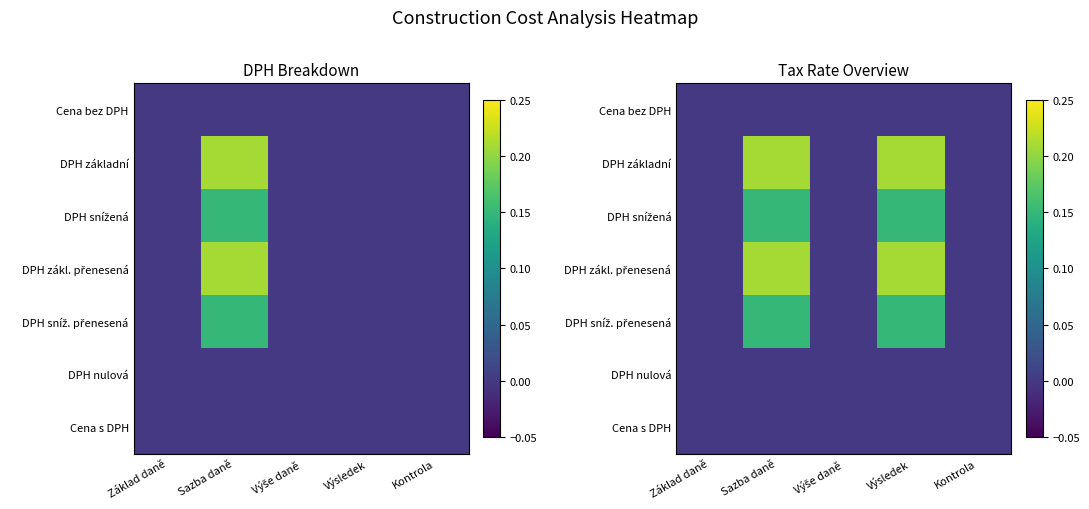

At Výsledek, list the series in order from largest to smallest.

DPH základní, DPH zákl. přenesená, DPH snížená, DPH sníž. přenesená, Cena bez DPH, DPH nulová, Cena s DPH